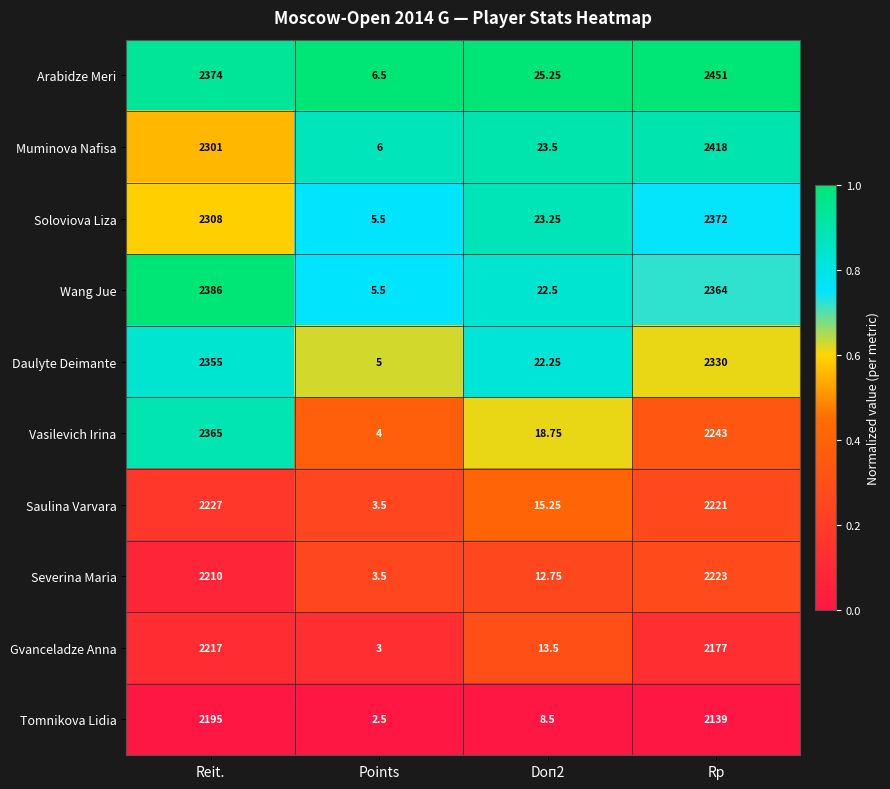

At which label is Gvanceladze Anna closest to 1110?

Rp